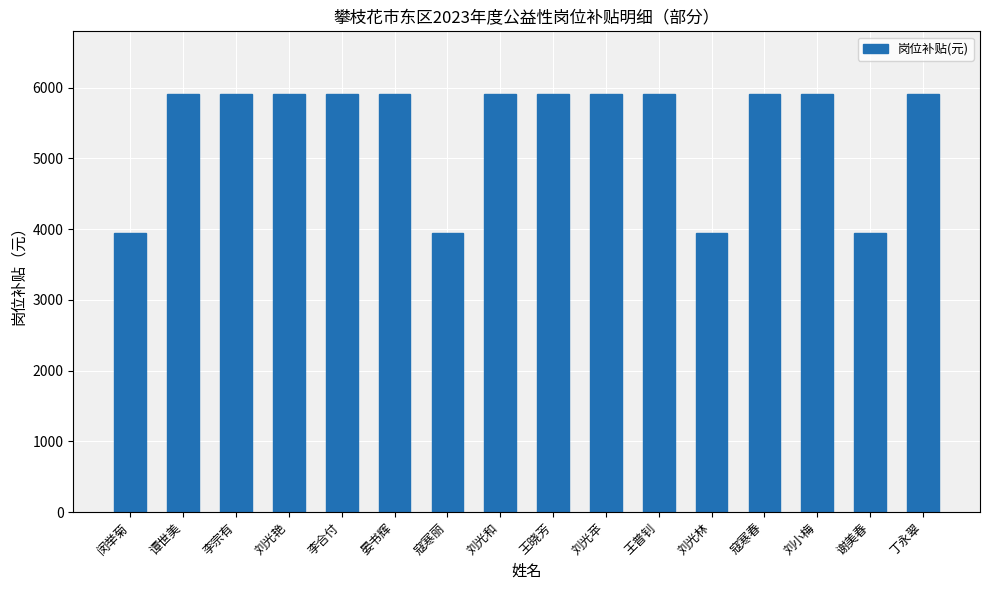

What is the greatest value displayed?

5910